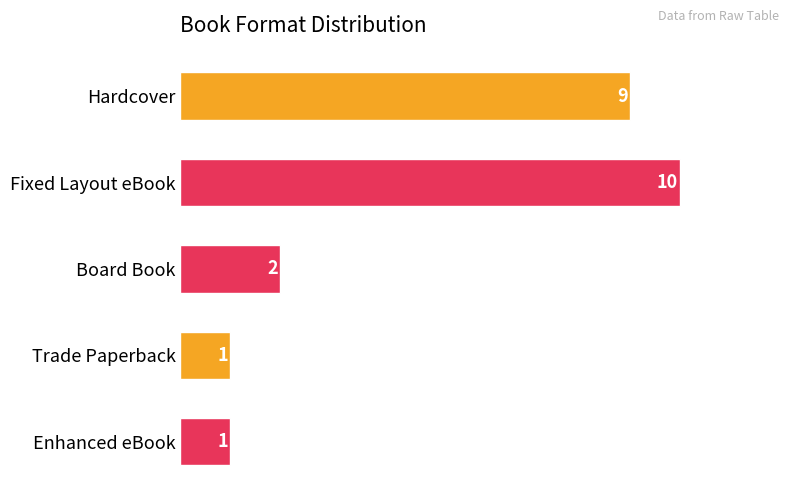

Between Hardcover and Trade Paperback, which is larger?

Hardcover